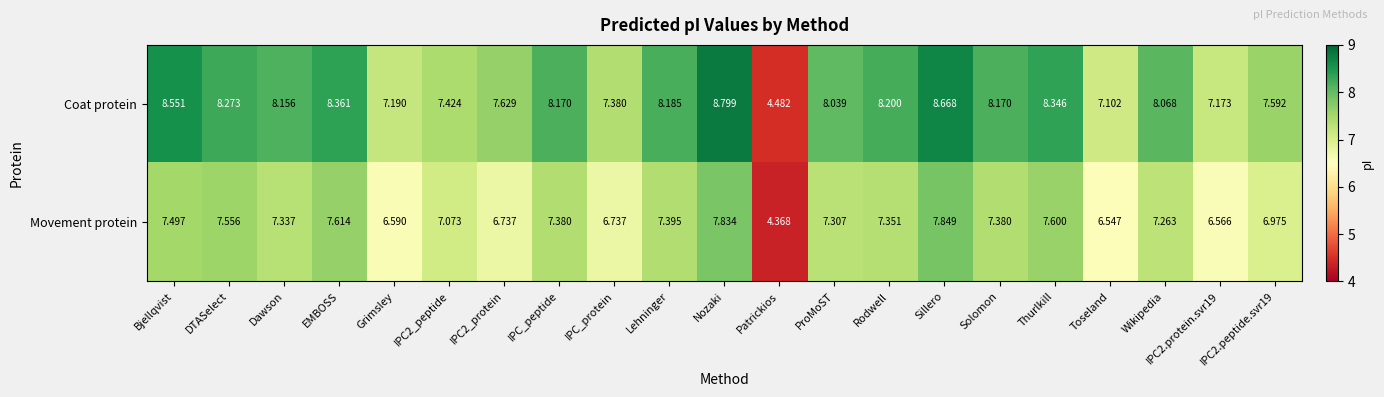

Which category has the highest value in the Movement protein series?

Sillero